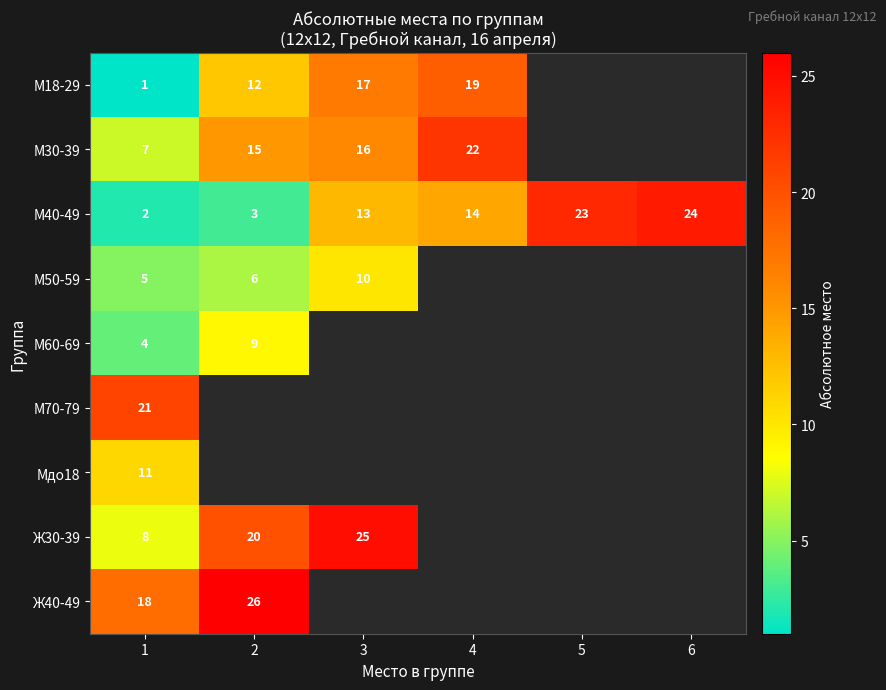

What is the total value across all series at 1?

77